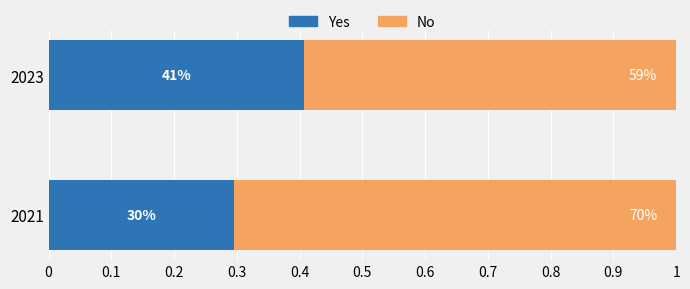

What are all the series names shown in the legend?

Yes, No